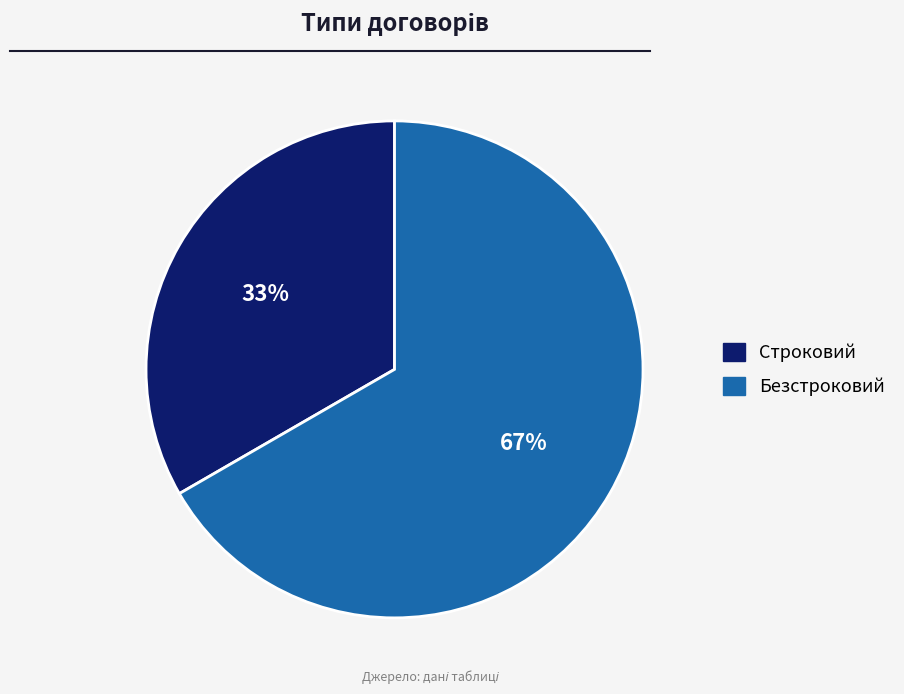

To the nearest percent, what percentage of the pie is Строковий?

33%